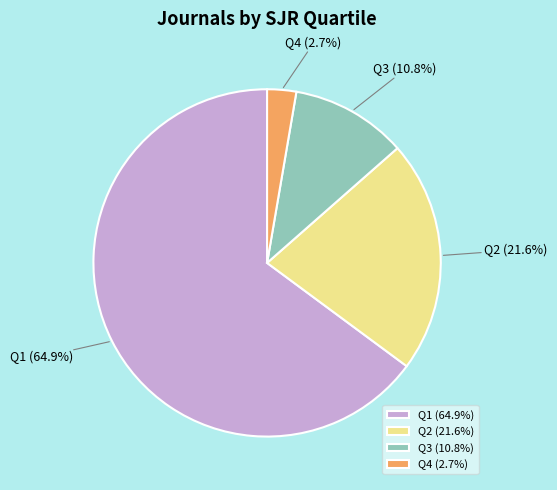

Does any single category account for the majority?

Yes